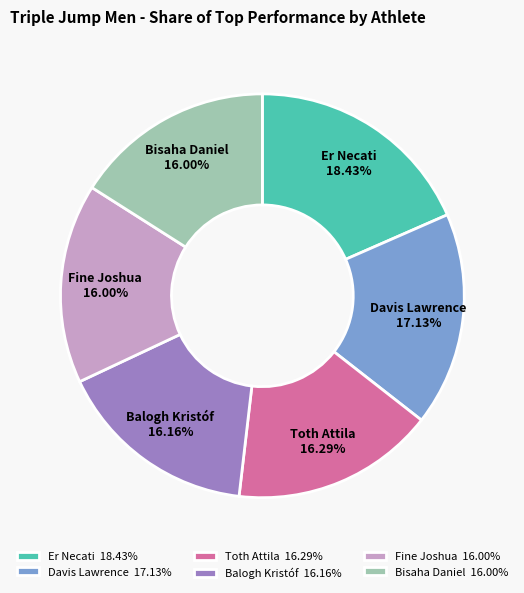

Do Fine Joshua and Davis Lawrence together represent more than half of the pie?

No